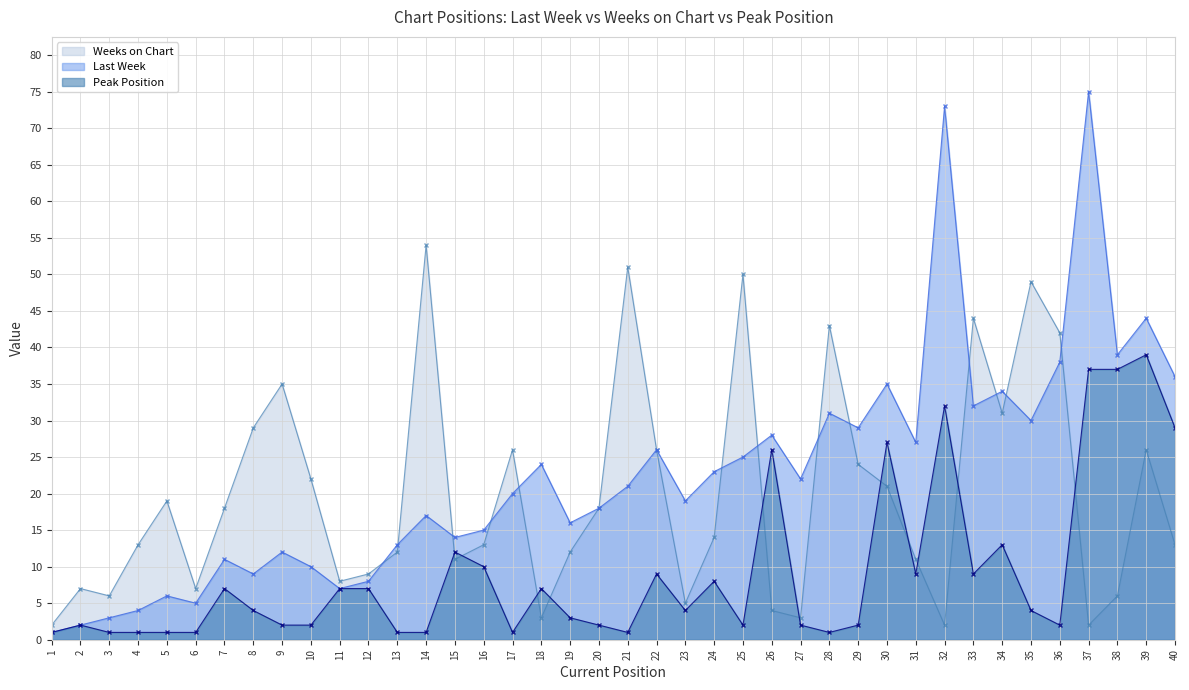

After their last crossing, which series has the higher values: Last Week or Weeks on Chart?

Last Week